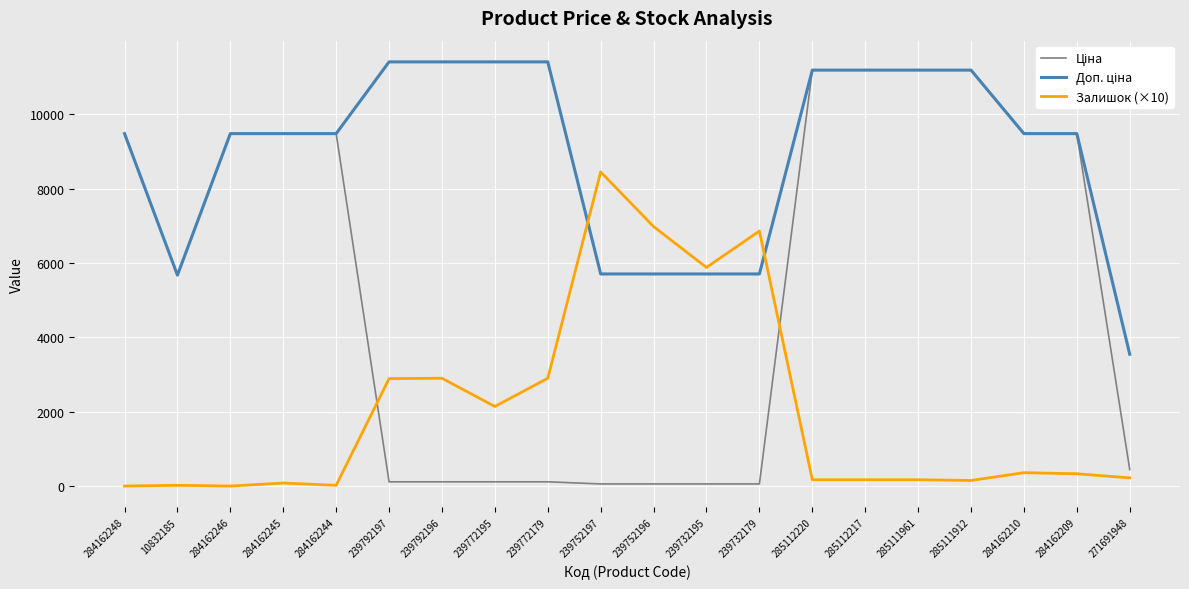

What is the total value across all series at 284162210?

19320.1